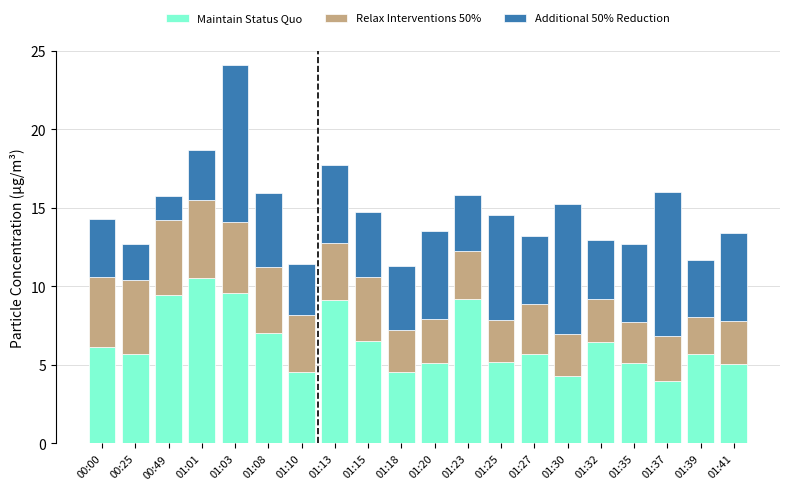

What is the total value across all series at 01:32?

13.0